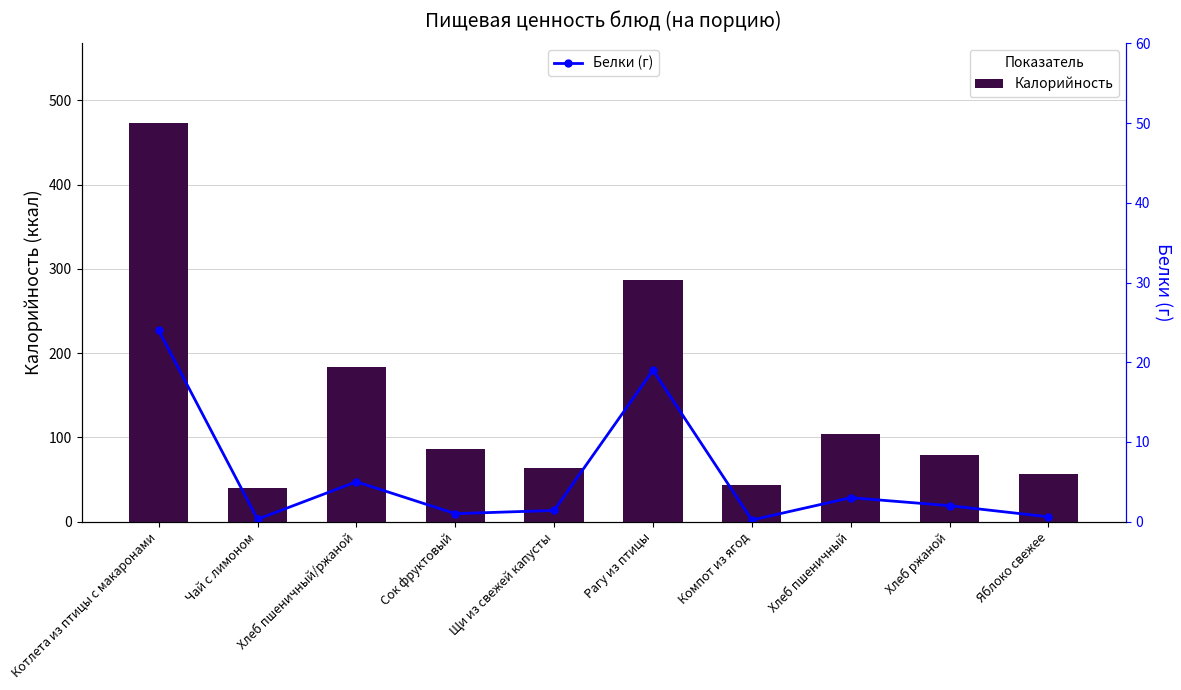

What is the difference between the second highest and second lowest values in the Белки (г) series?

18.7